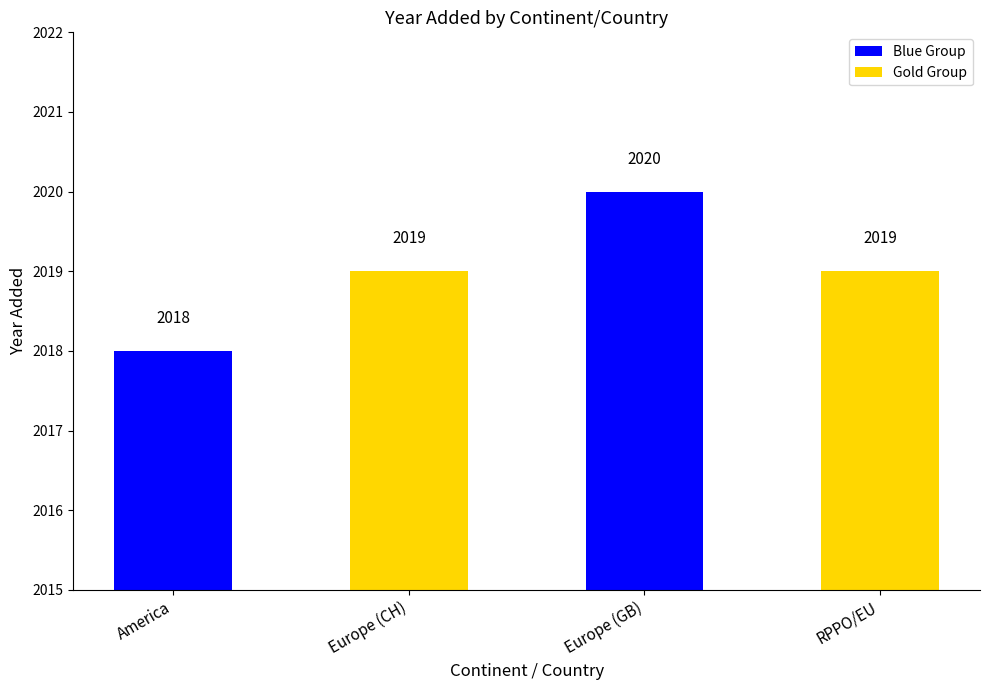

What is the maximum value shown in the chart?

2020